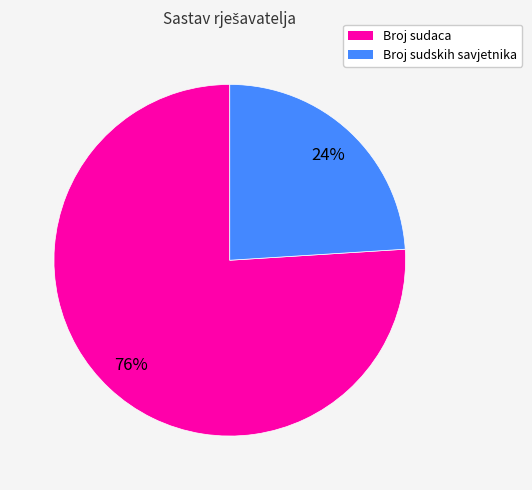

Count the number of slices in the pie.

2